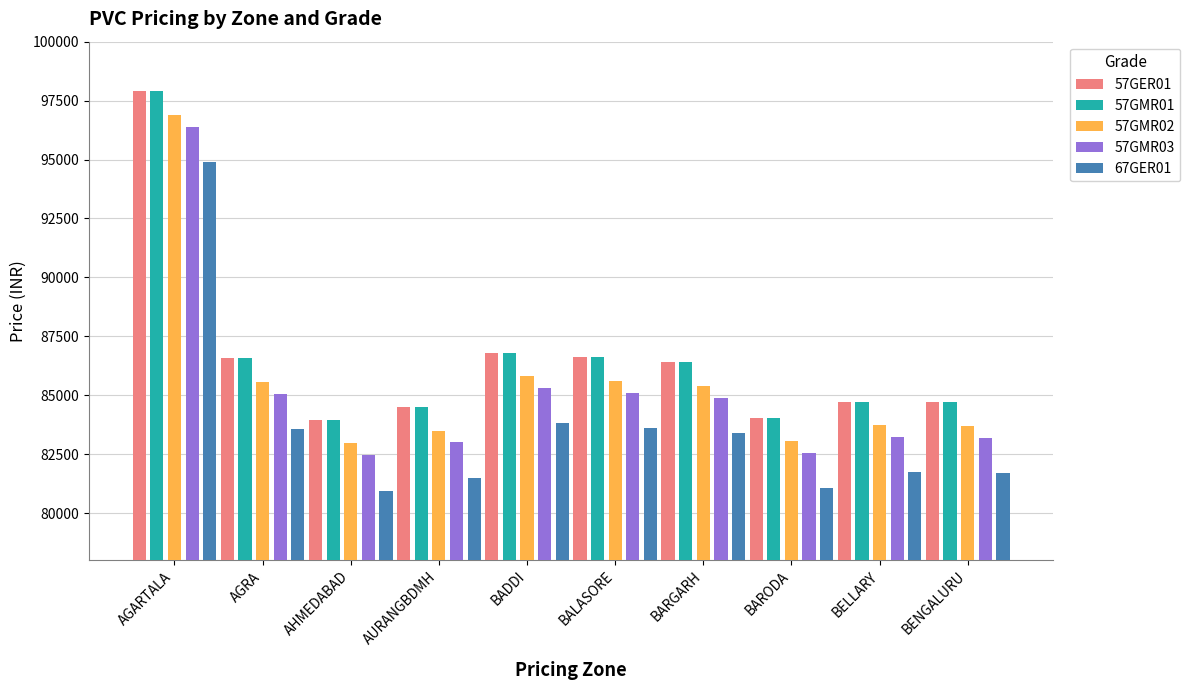

What is the label of the 6th bar from the right?

BADDI